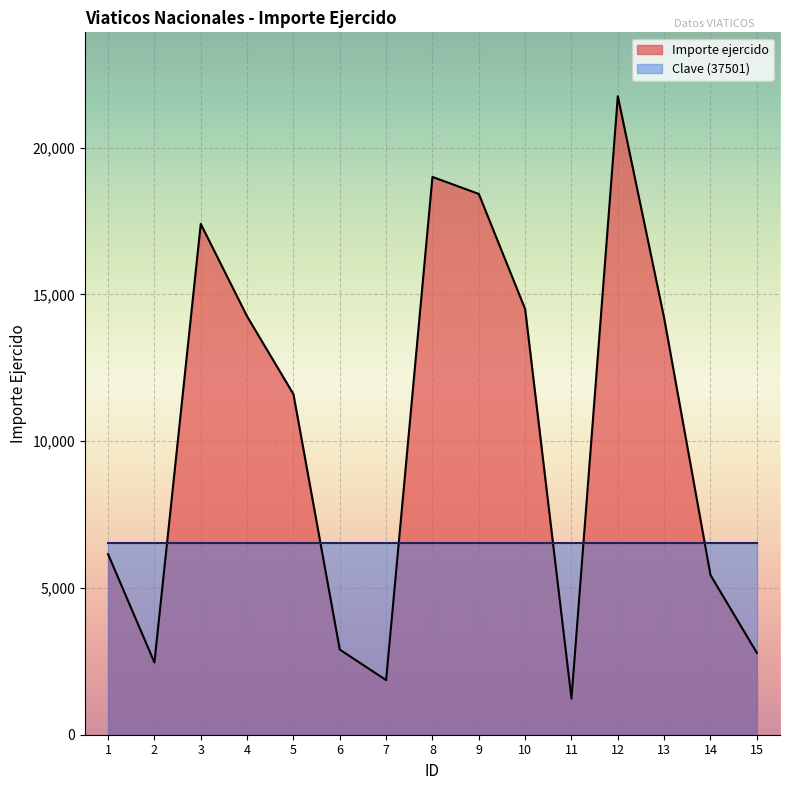

Reading right to left, list all the values displayed in this chart.

15=2790.0	14=5437.5	13=14190.8	12=21750.0	11=1230.0	10=14500.0	9=18421.0	8=19000.0	7=1860.0	6=2900.0	5=11600.0	4=14250.0	3=17400.0	2=2460.0	1=6150.0